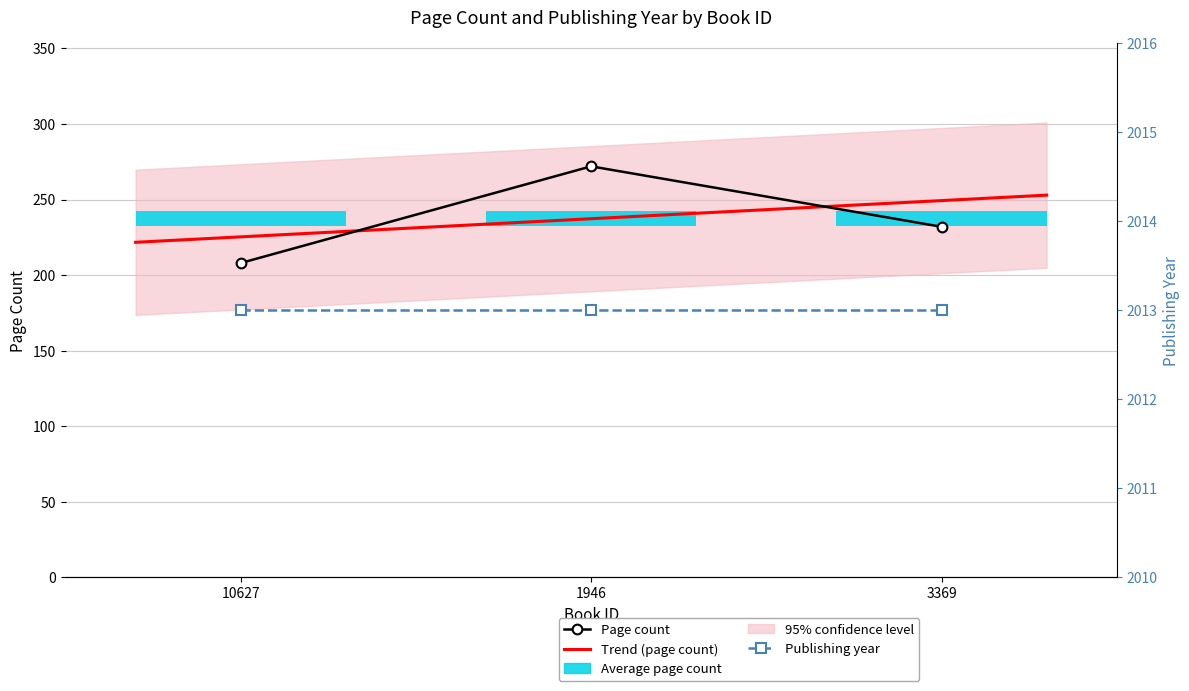

Is it true that the value at 3369 is 322?

False